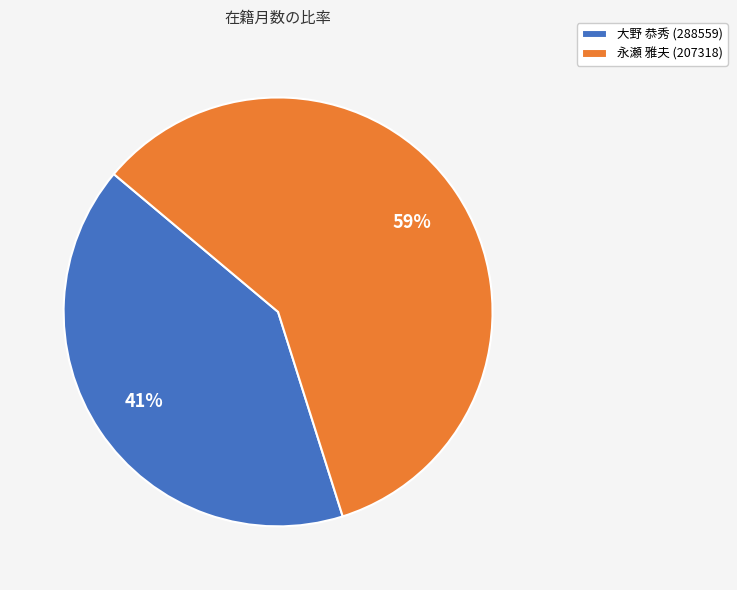

The 永瀬 雅夫 (207318) slice represents 70% of the pie. True or false?

False